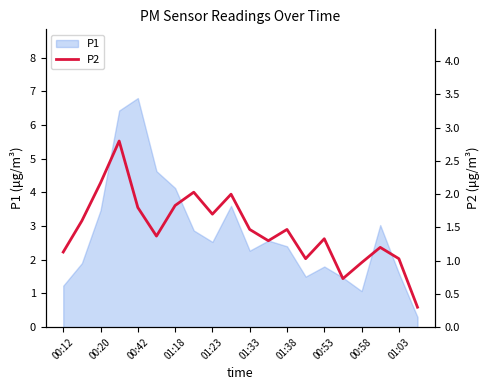

The P1 series shows 1.1 at 00:58. True or false?

True